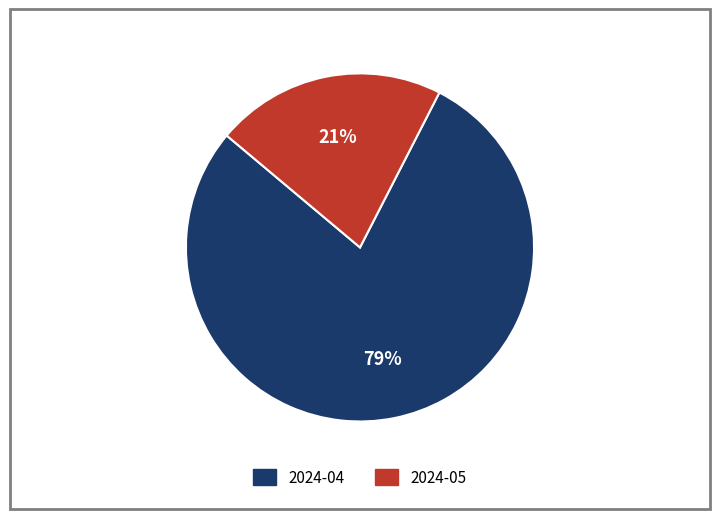

Is it true that 2024-05 is 8% of the pie?

False